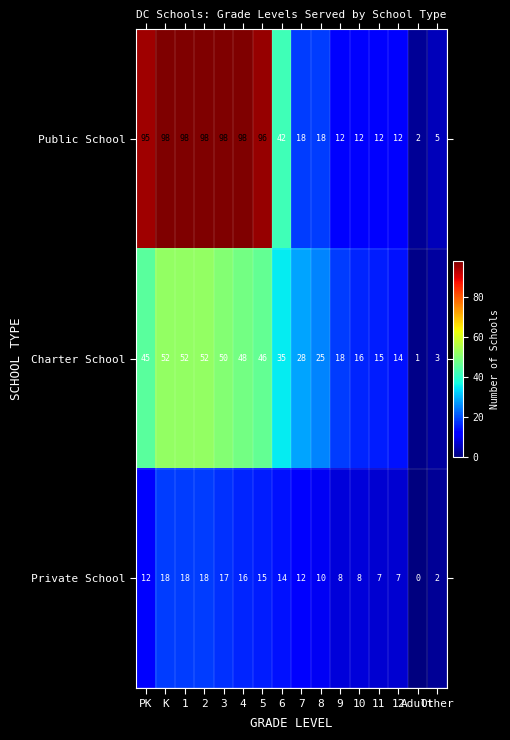

What is the total value across all series at 9?

38